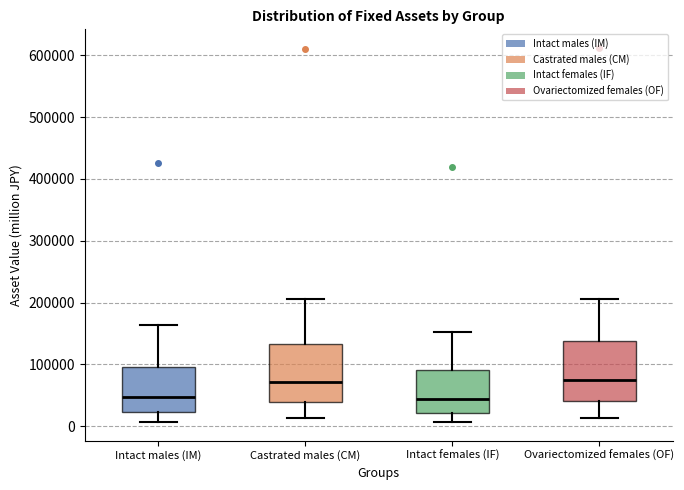

Reading left to right, transcribe this box plot: for each box, give where its median line is, the range the box spans, and where its two whiskers end, as read against the y-axis. The values are not printed on the chart, so give them approximately, as read against the axis.

Intact males (IM): median 50000, box 20000 to 100000, whiskers 10000 to 160000
Castrated males (CM): median 70000, box 40000 to 130000, whiskers 10000 to 210000
Intact females (IF): median 40000, box 20000 to 90000, whiskers 10000 to 150000
Ovariectomized females (OF): median 70000, box 40000 to 140000, whiskers 10000 to 210000